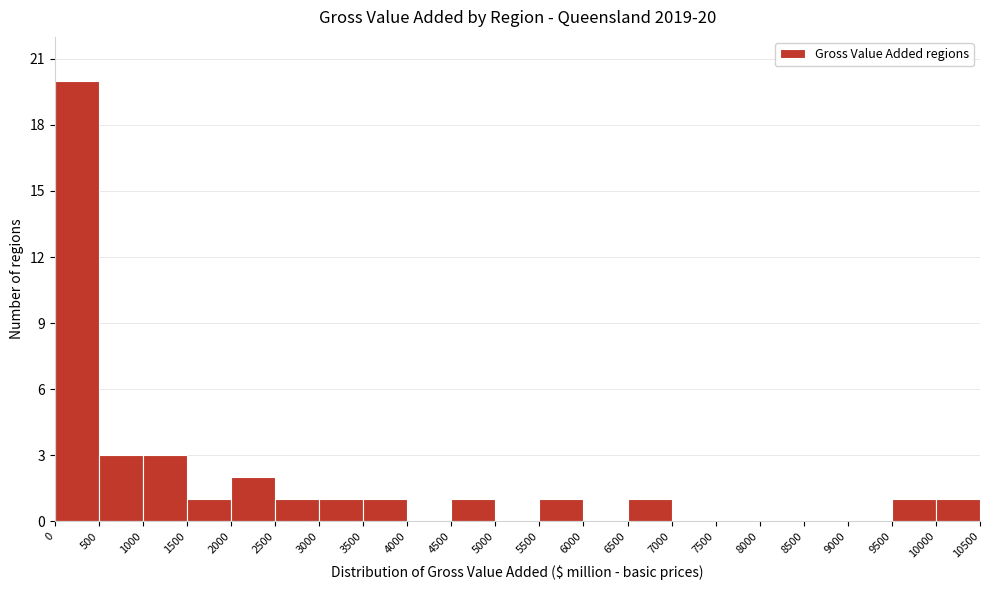

Over which range of the x-axis is the bar tallest?

0 to 500